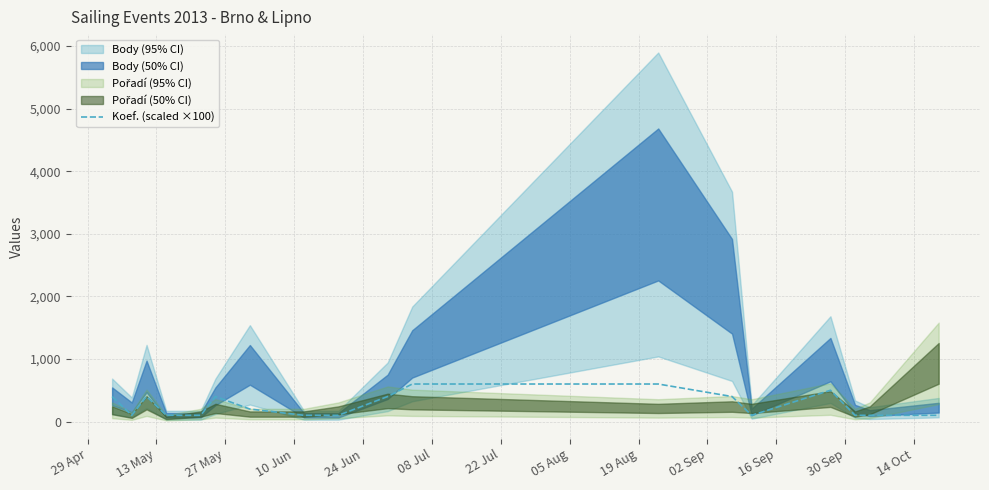

True or false: the data has more than 0 interior local peaks.

True